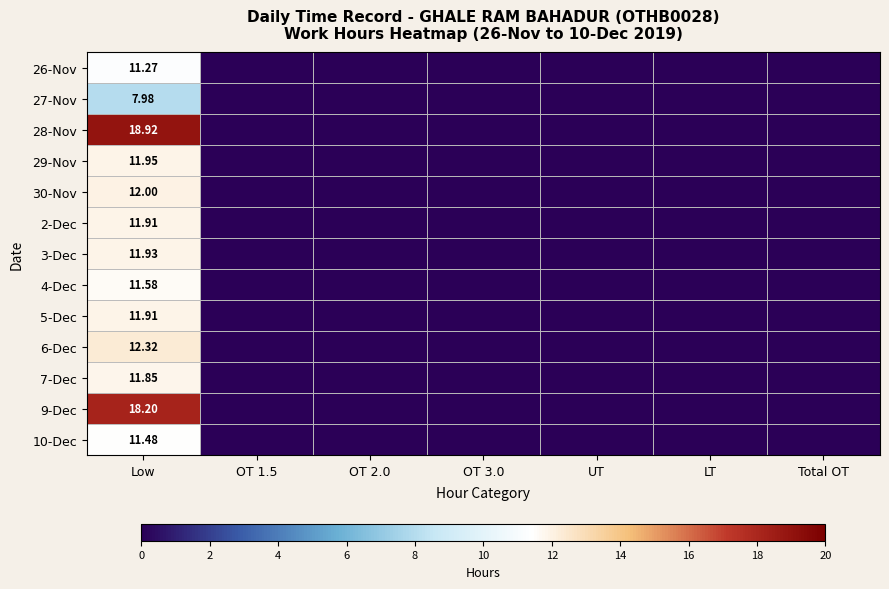

True or false: 7-Dec has a value of -4.4 at Total OT.

False